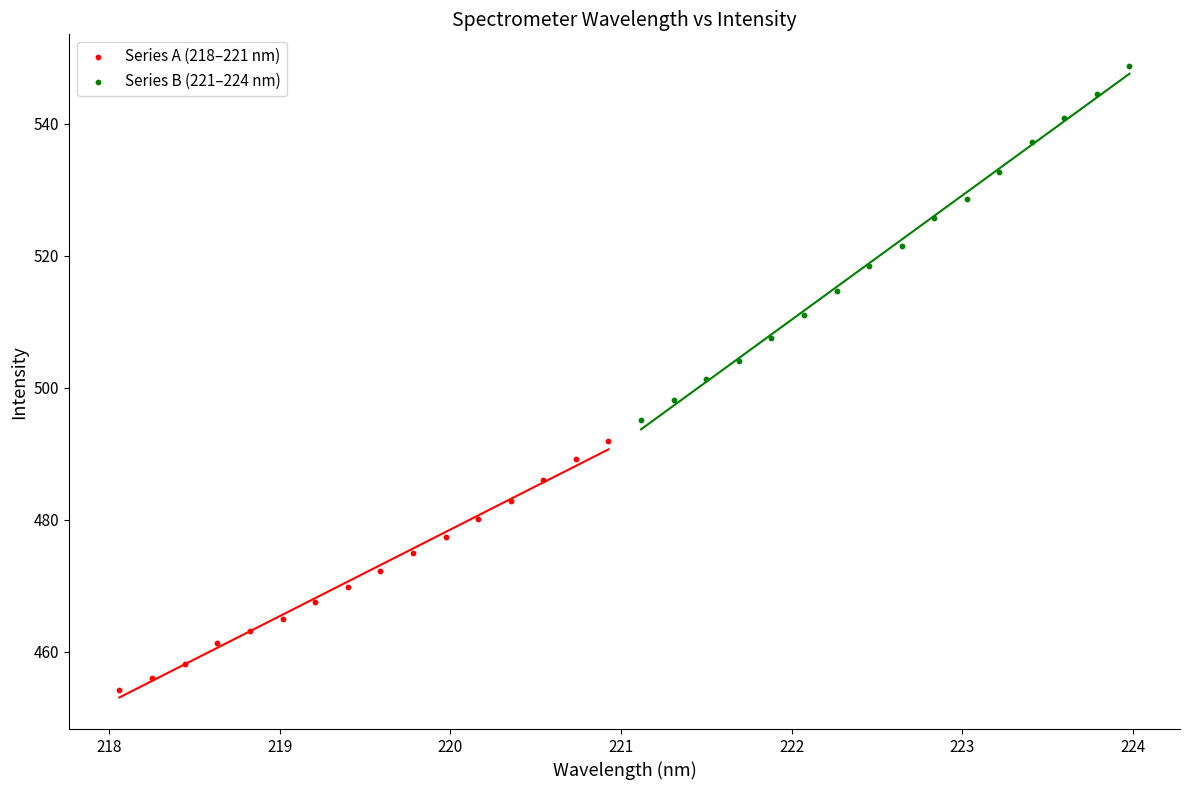

Which series reaches the minimum Y coordinate?

Series A (218–221 nm)